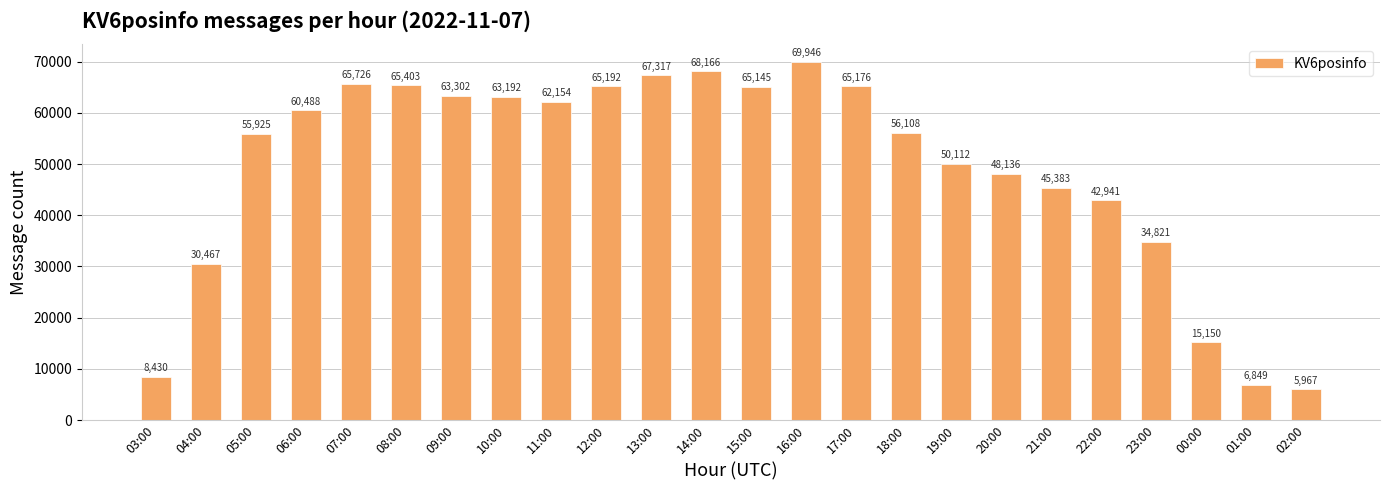

Which category has the highest value across all series?

16:00